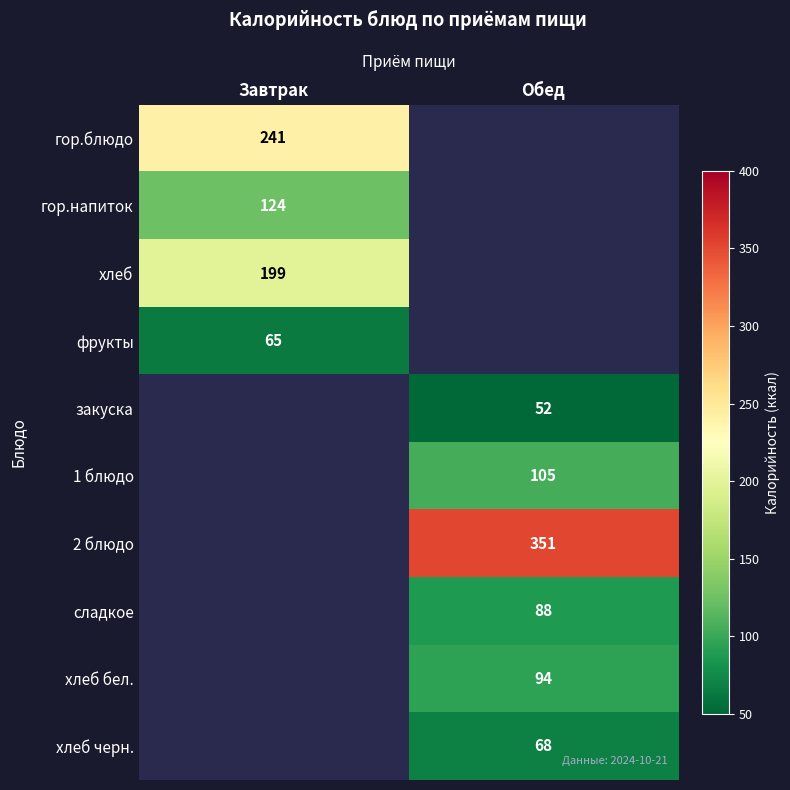

The сладкое series shows 30 at Обед. True or false?

False